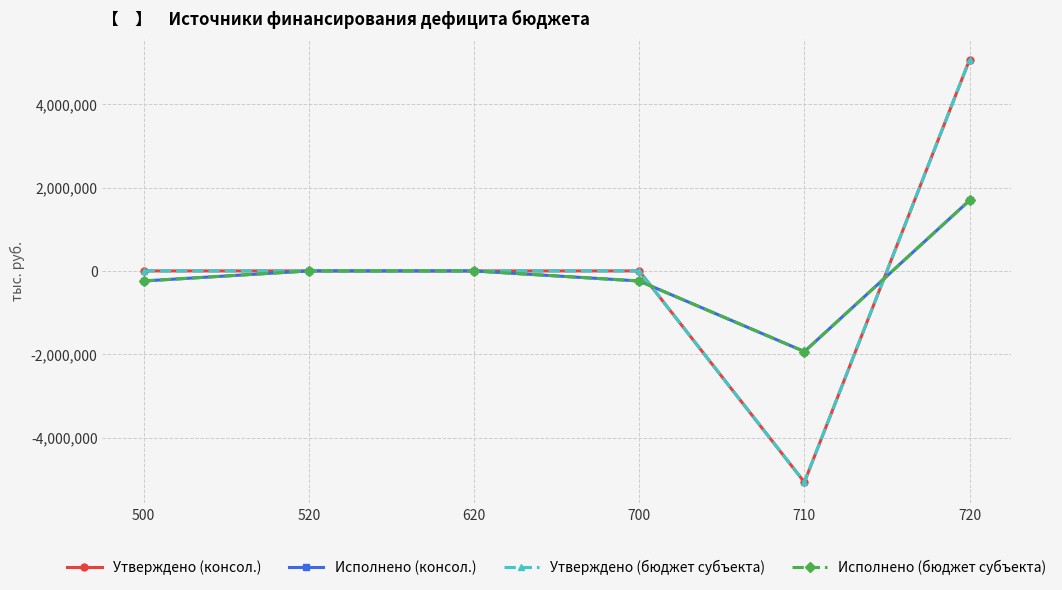

Which category has the lowest value across all series?

710